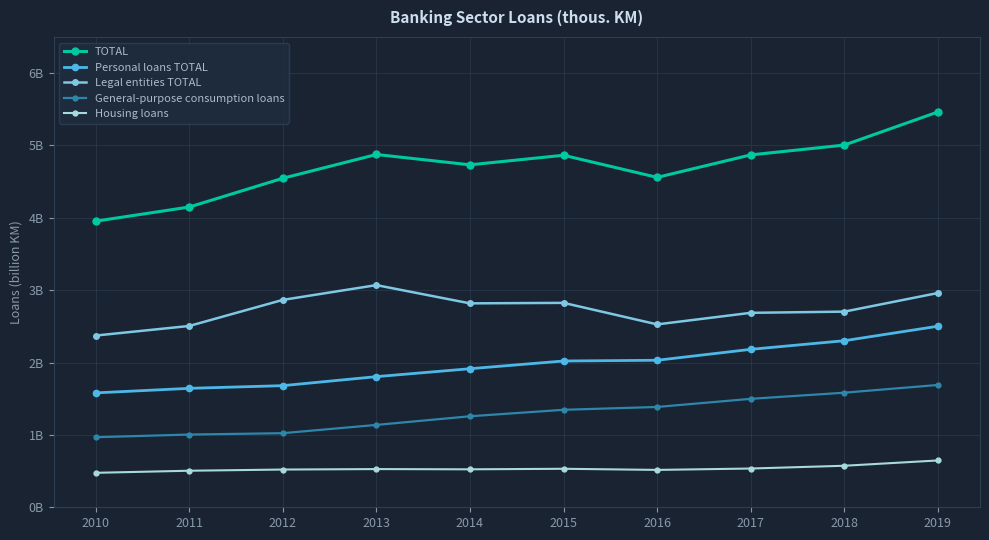

What is the maximum value for Housing loans?

0.6